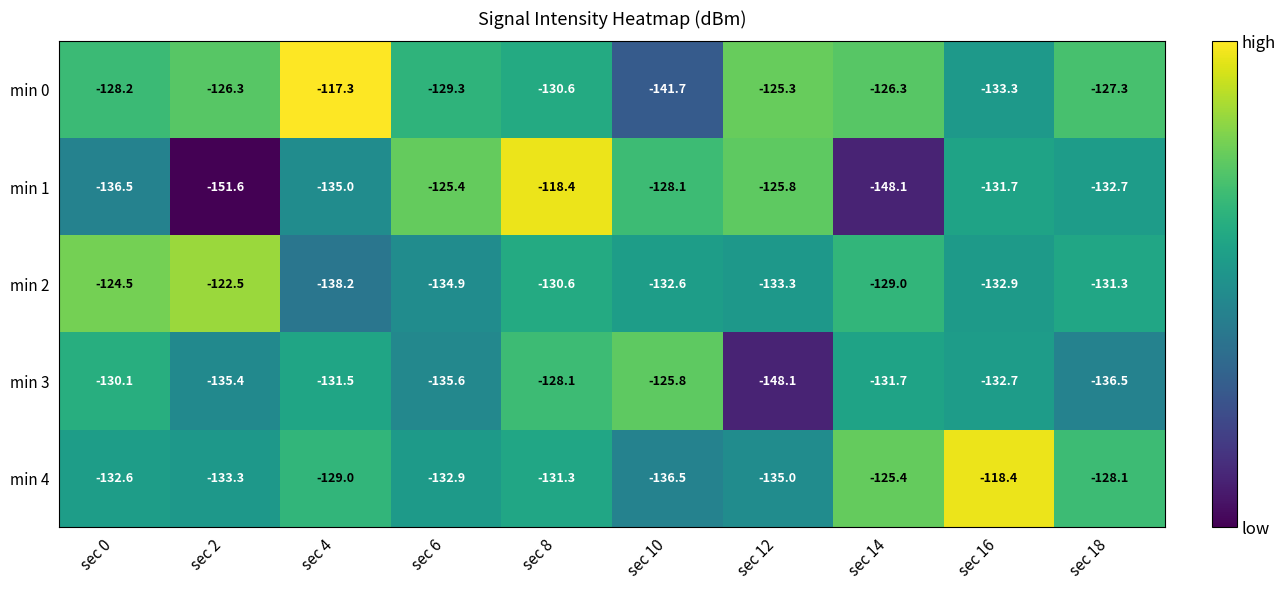

What is the smallest value displayed?

-151.6